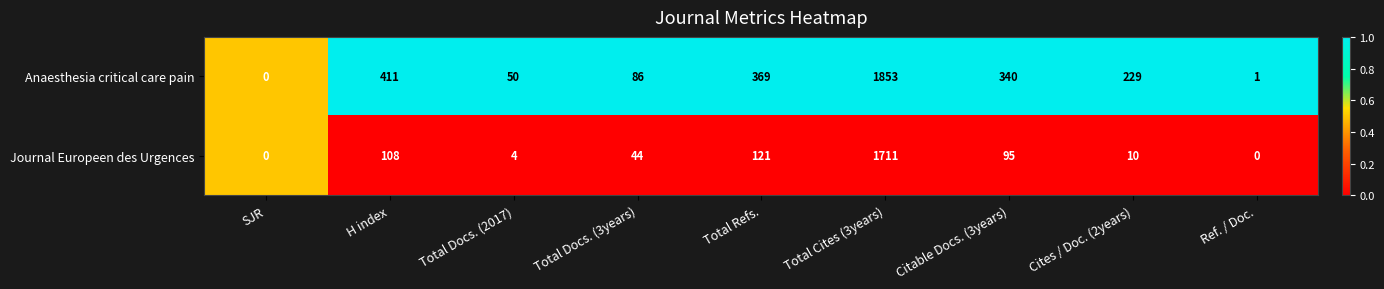

Is it true that Journal Europeen des Urgences equals 44 at Total Docs. (3years)?

True